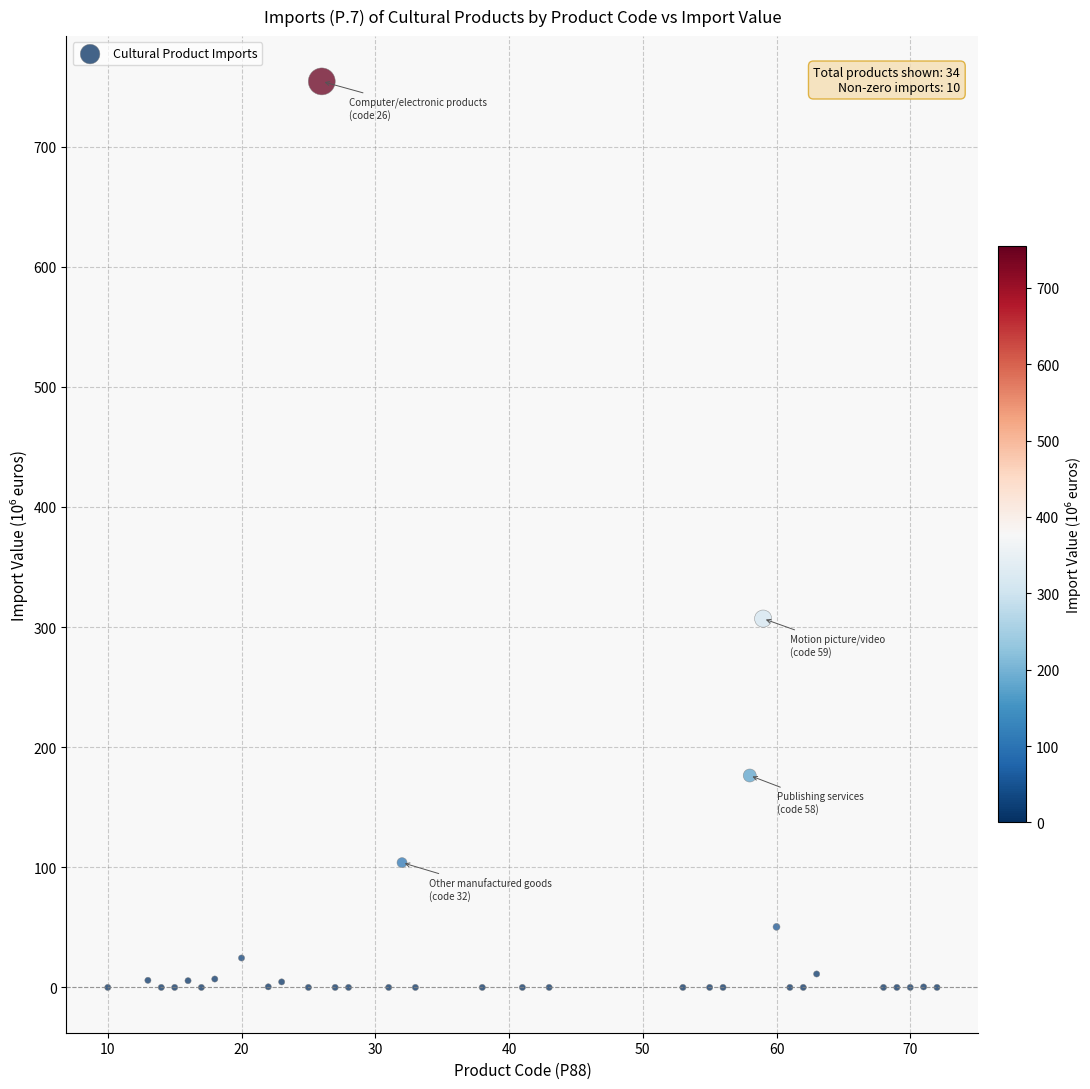

What is the range of X values (max minus min)?

62.0